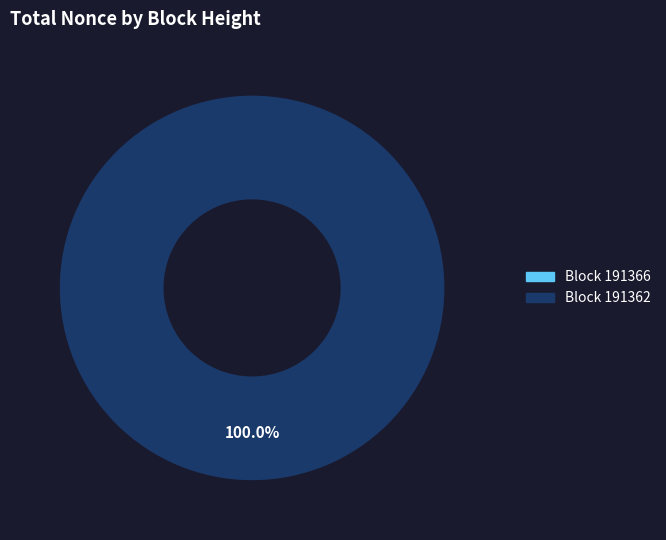

Is there any slice that represents more than half of the pie?

Yes